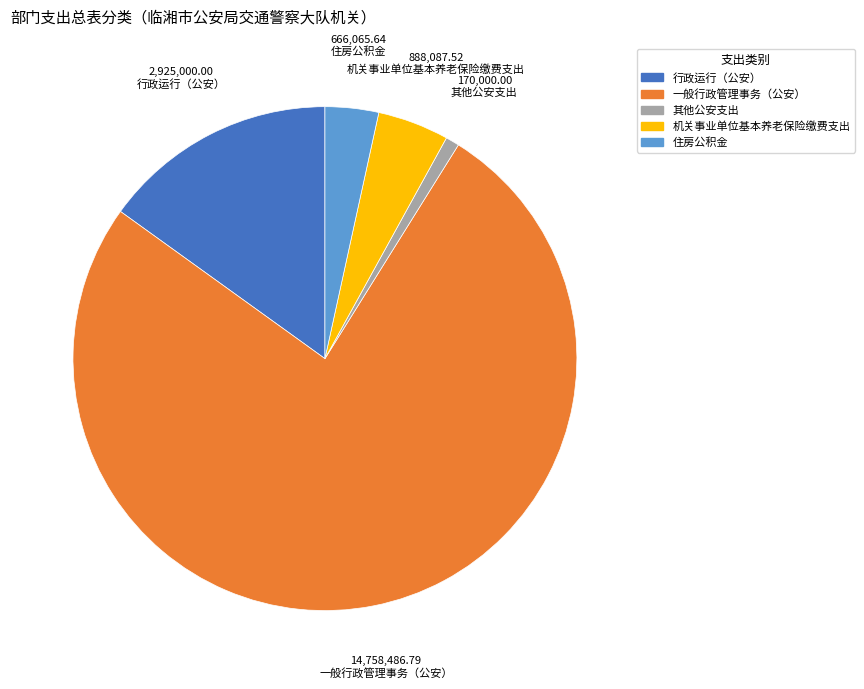

Count the number of slices in the pie.

5